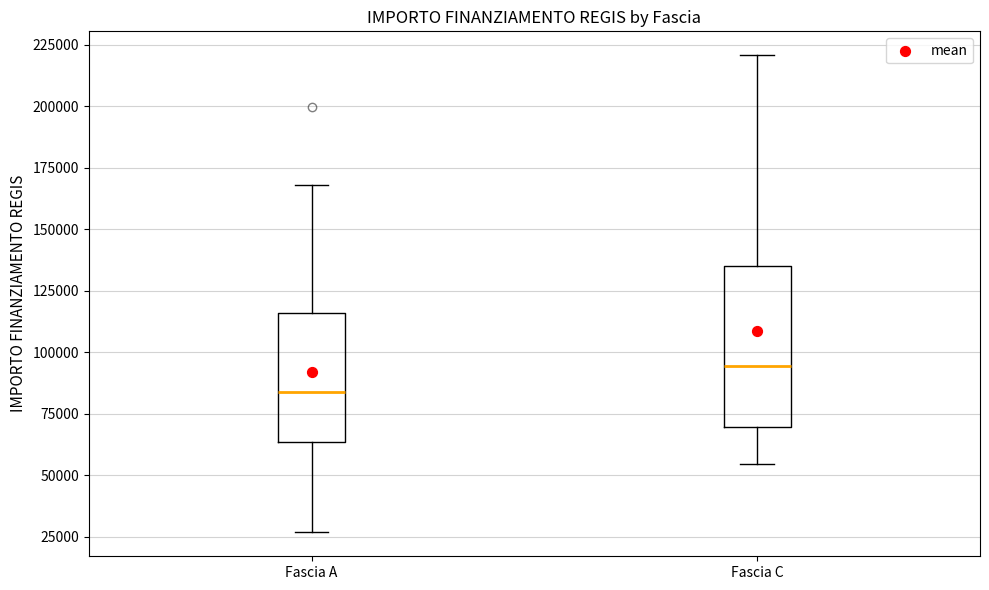

Where does the lower whisker of the box for Fascia C end on the y-axis? The values are not printed on the chart, so give them approximately, as read against the axis.

55000